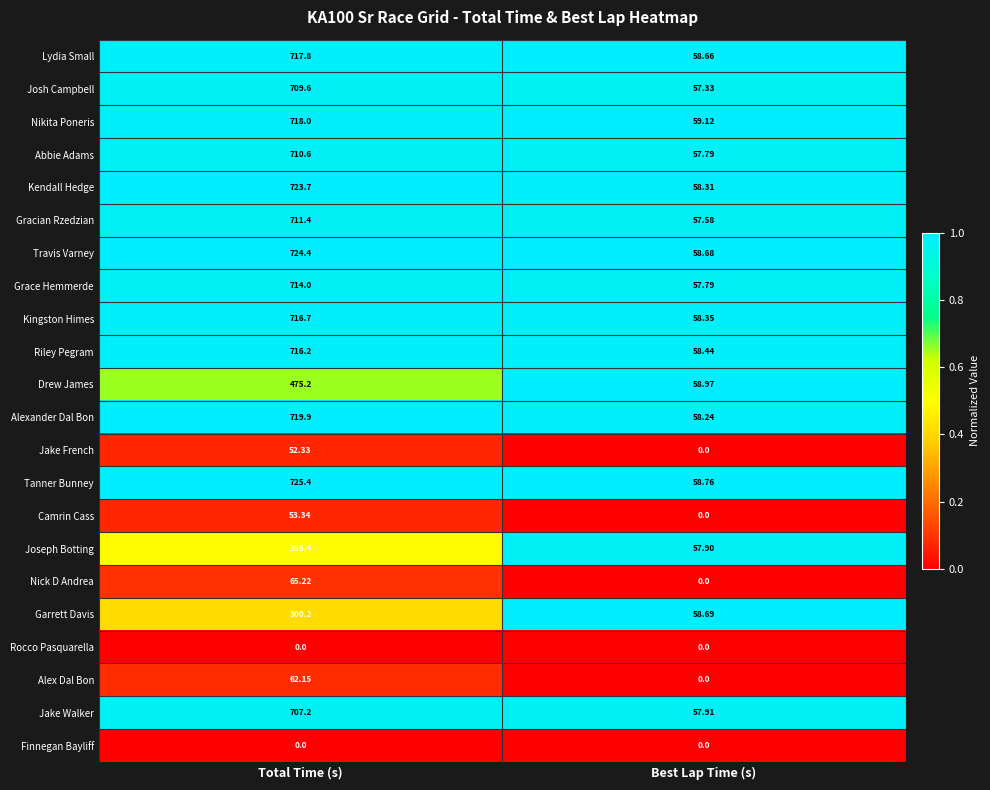

Which category has the highest value across all series?

Total Time (s)